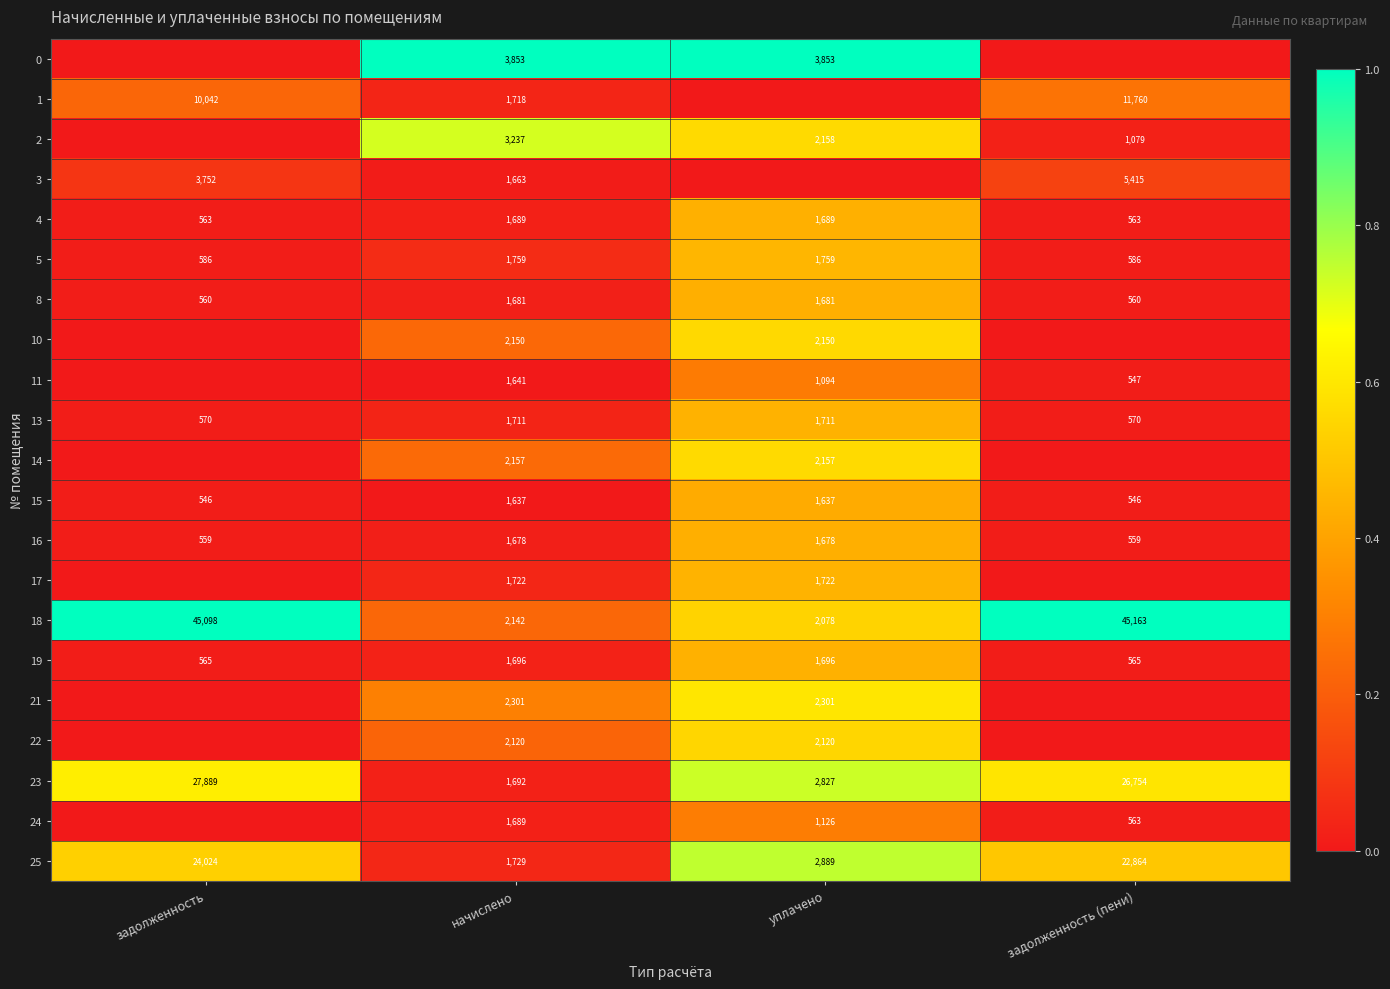

Is it true that 13 equals 597 at начислено?

False